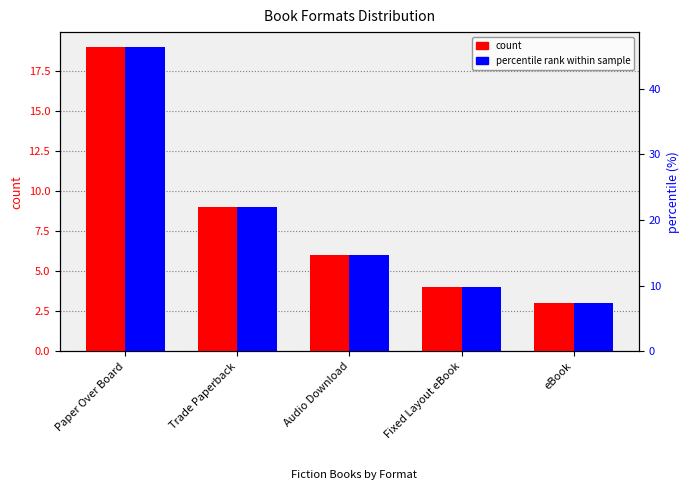

Which series has the largest total across all categories?

percentile rank within sample